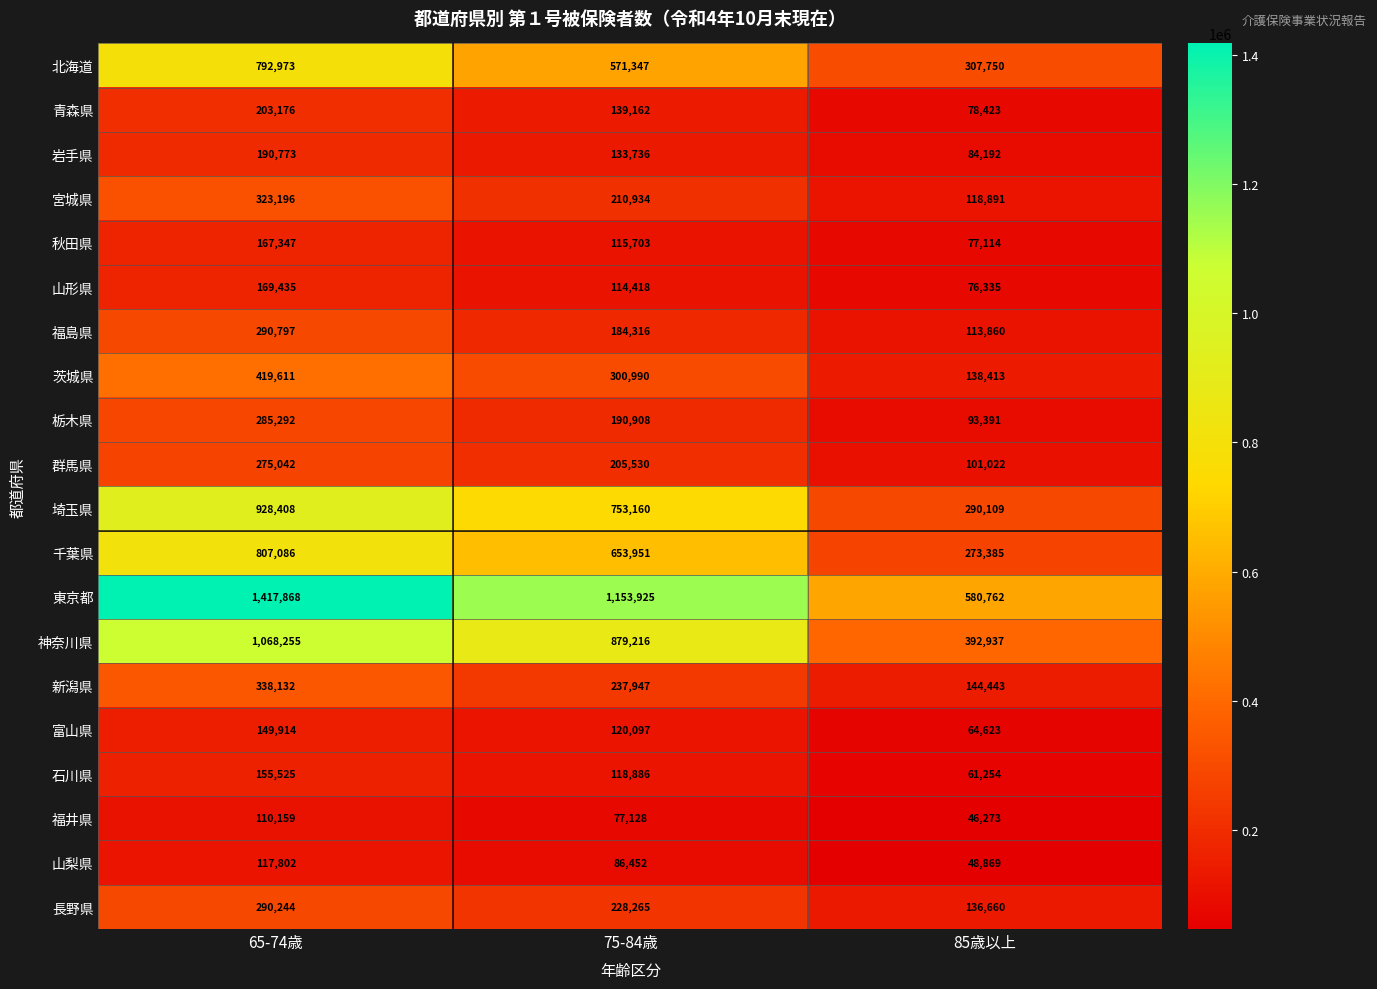

True or false: 石川県 has a value of 155525 at 65-74歳.

True